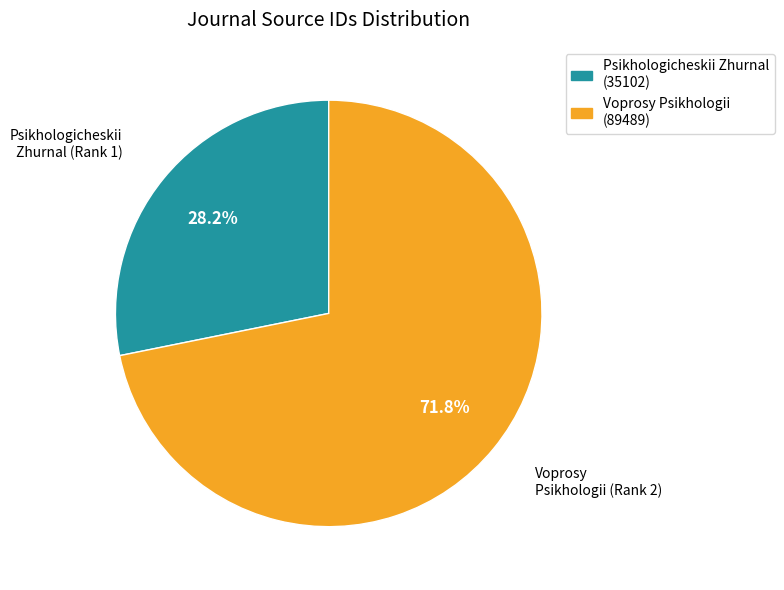

To the nearest percent, what is the difference between the Voprosy Psikhologii (Rank 2) and Psikhologicheskii Zhurnal (Rank 1) slice percentages?

44%